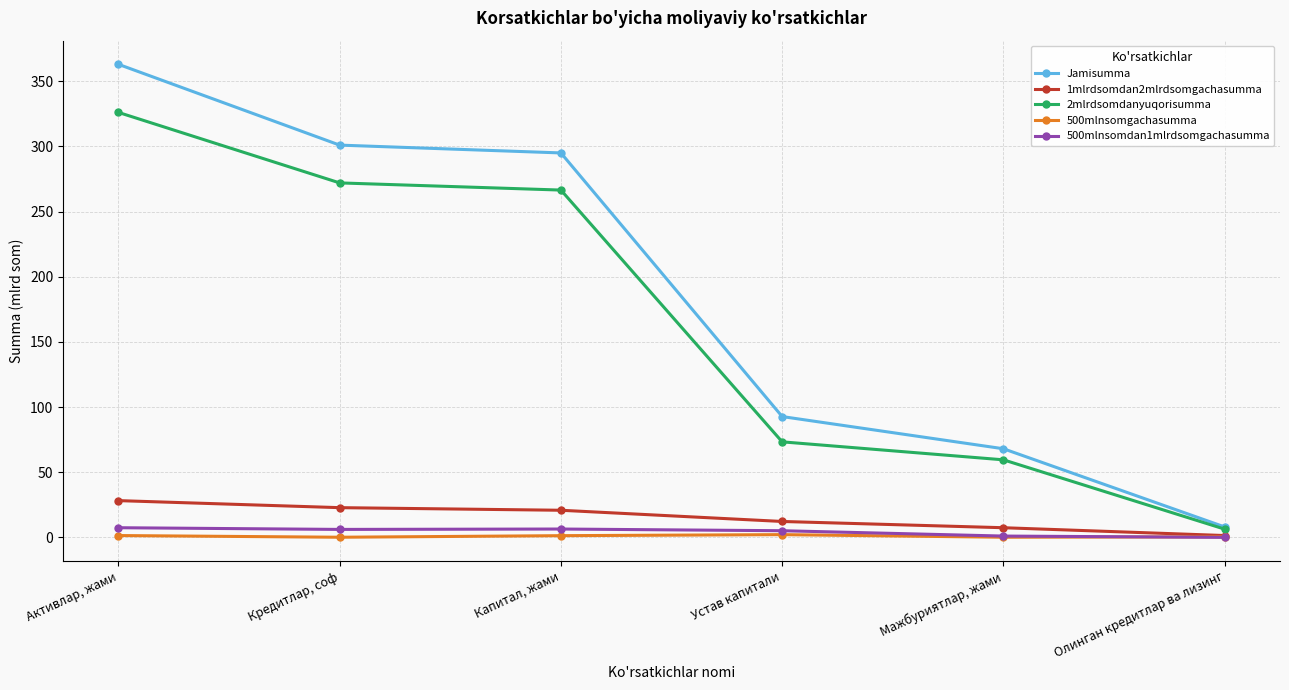

What position from the left is Олинган кредитлар ва лизинг?

6